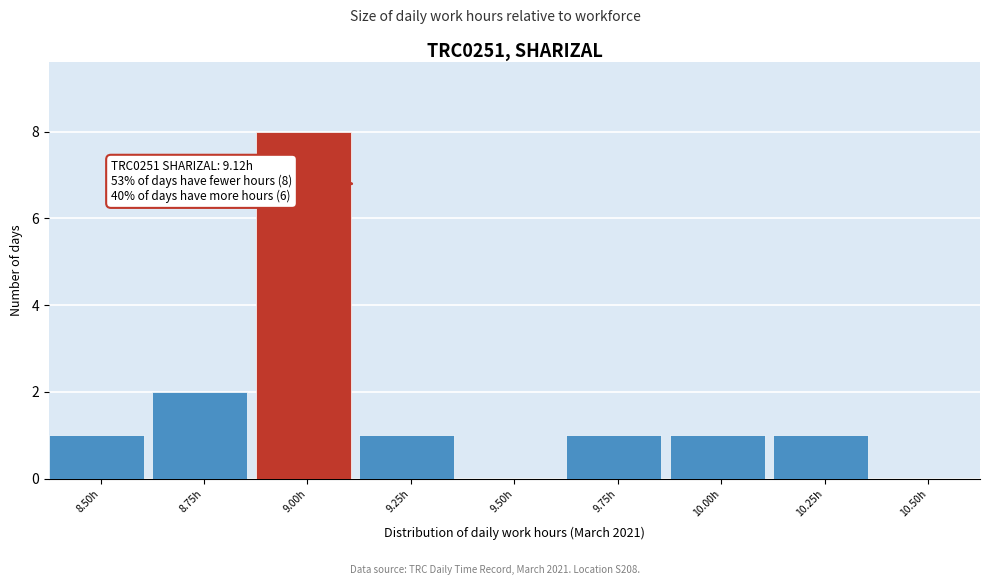

Reading left to right, transcribe all the data shown in this chart.

8.50h=1	8.75h=2	9.00h=8	9.25h=1	9.50h=0	9.75h=1	10.00h=1	10.25h=1	10.50h=0